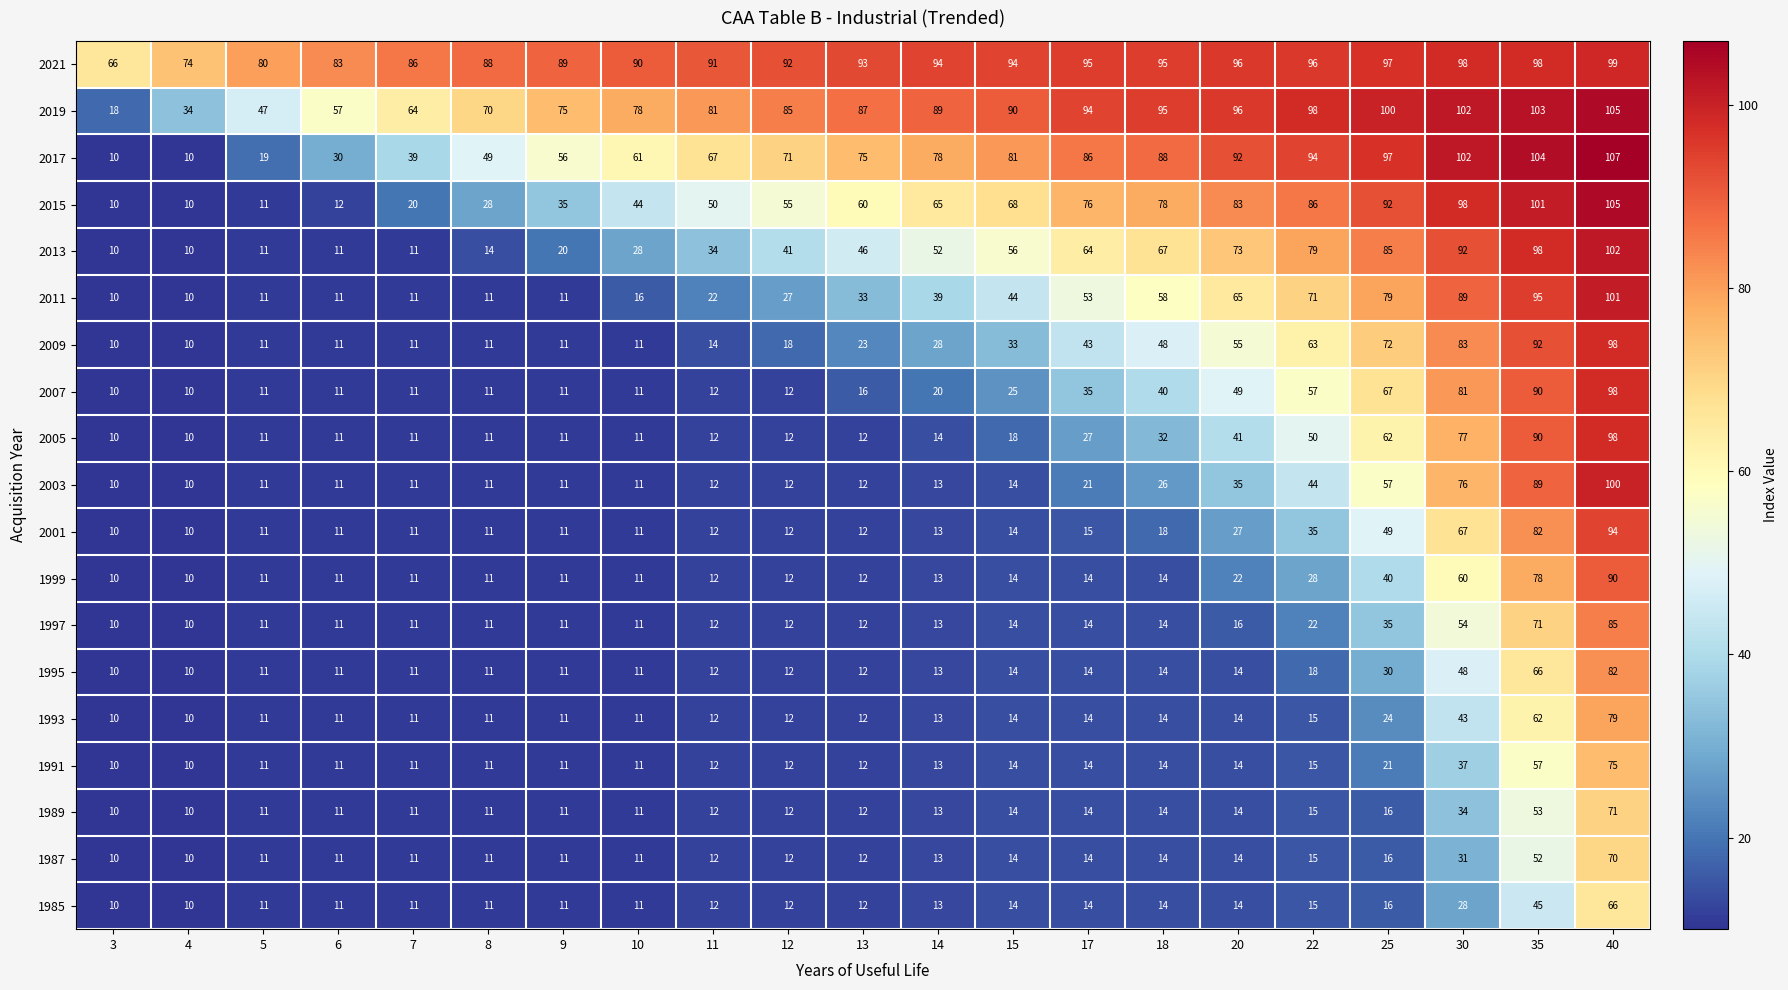

What is the sum of all 1991 values?

396